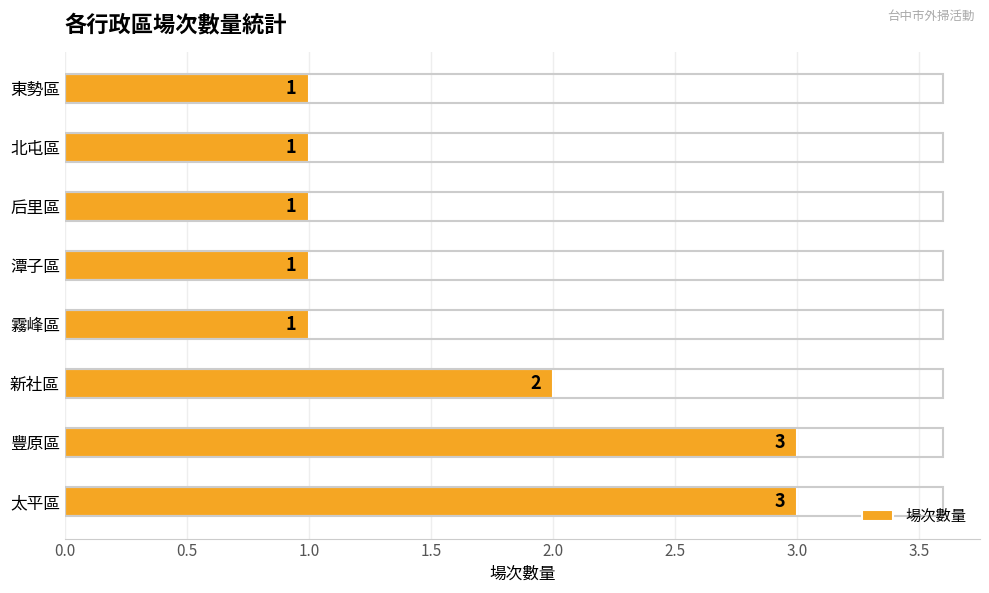

At which label is the value closest to 2?

新社區